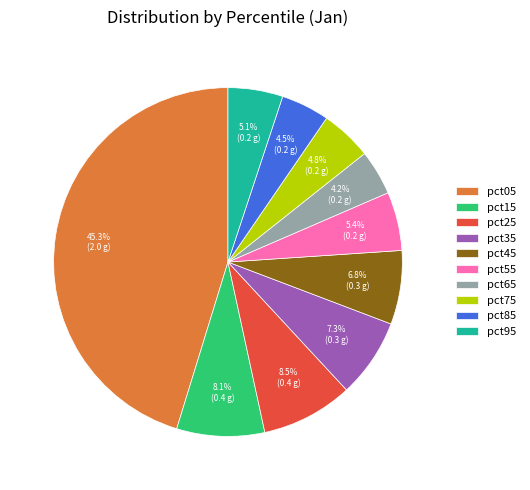

What is the largest slice in the pie chart?

pct05